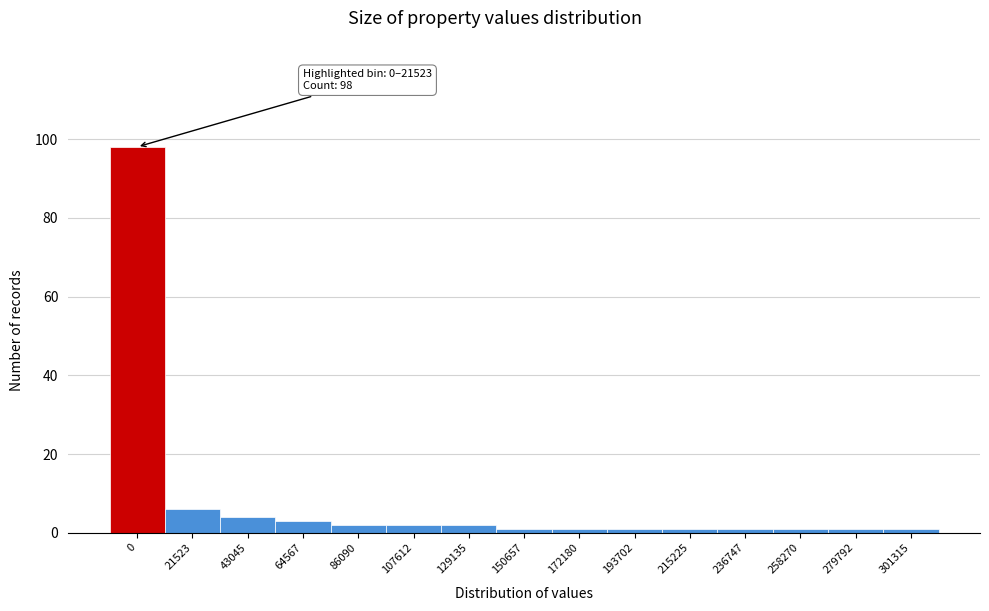

Reading left to right, transcribe all the data shown in this chart.

0=98	21523=6	43045=4	64567=3	86090=2	107612=2	129135=2	150657=1	172180=1	193702=1	215225=1	236747=1	258270=1	279792=1	301315=1